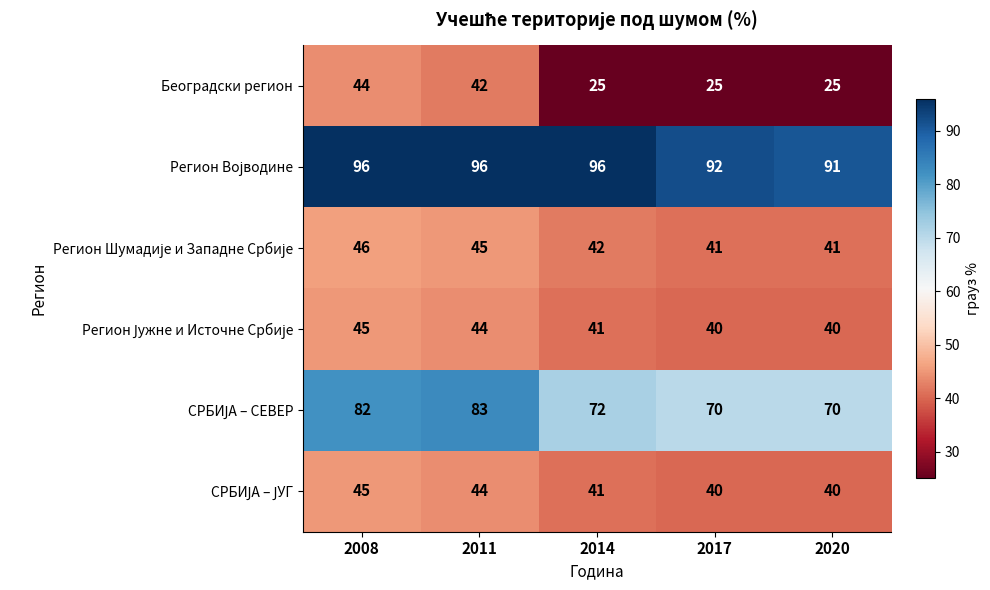

What is the difference between the maximum and minimum values in the Београдски регион series?

19